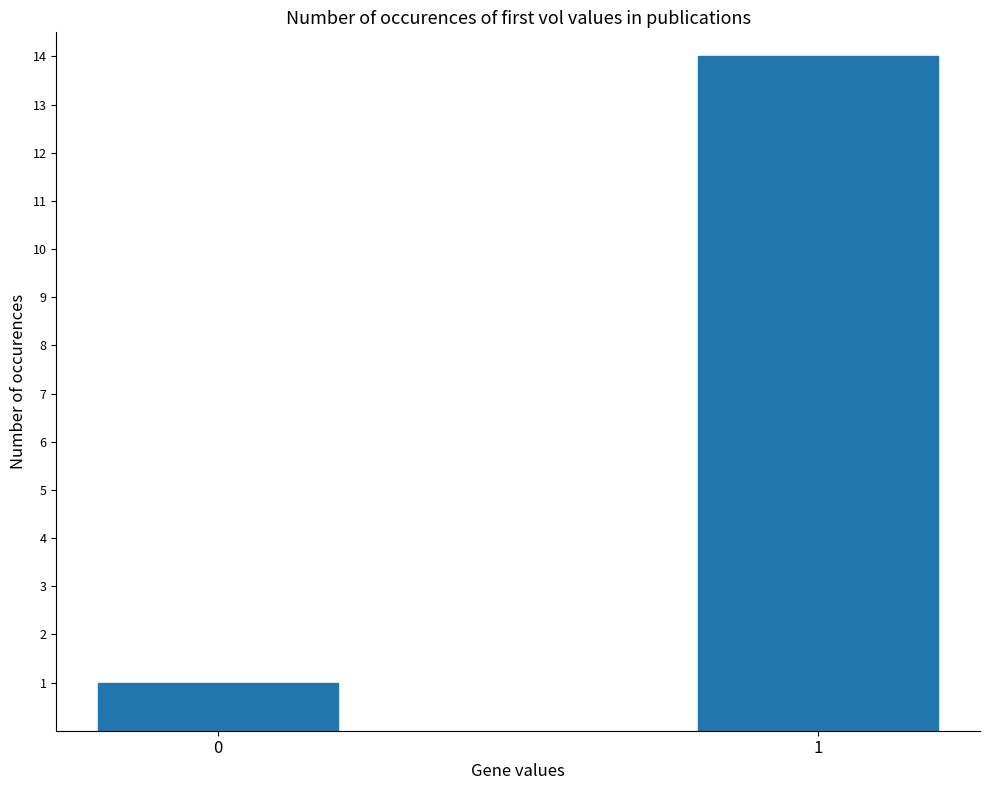

How many data points are less than 14?

1